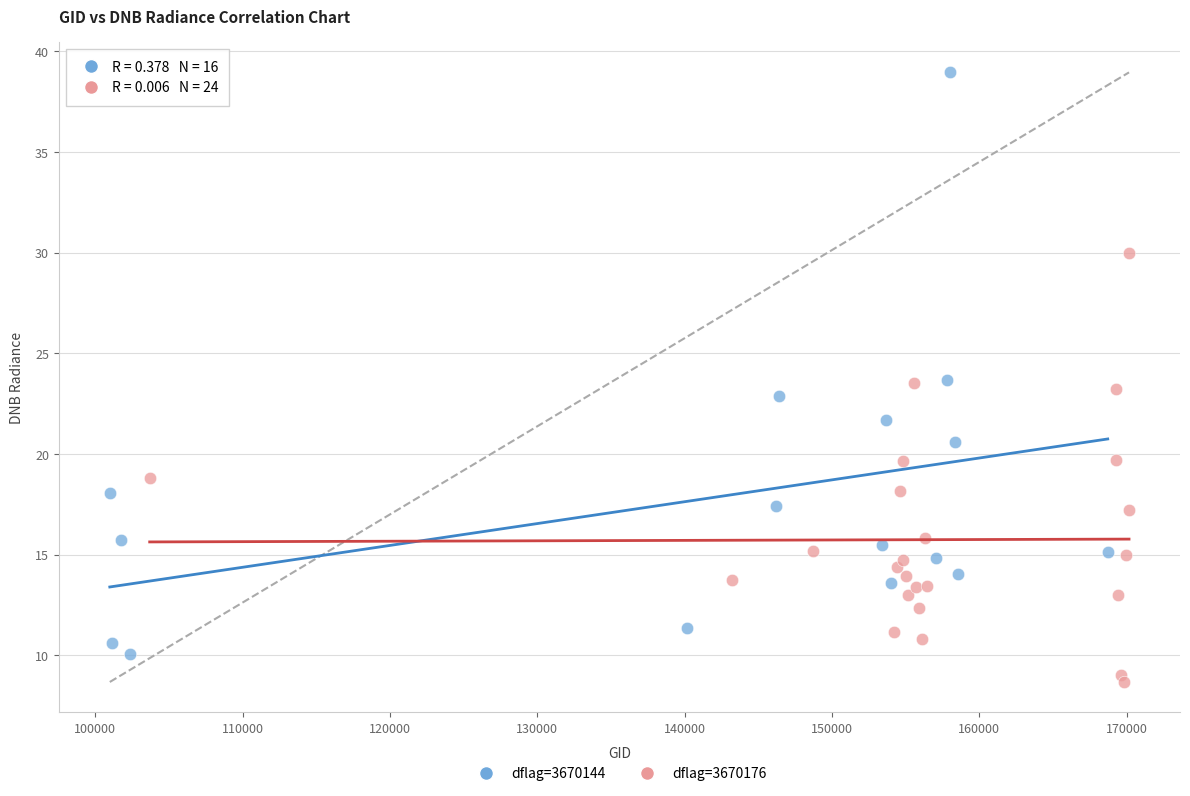

Which series reaches the maximum Y coordinate?

dflag=3670144